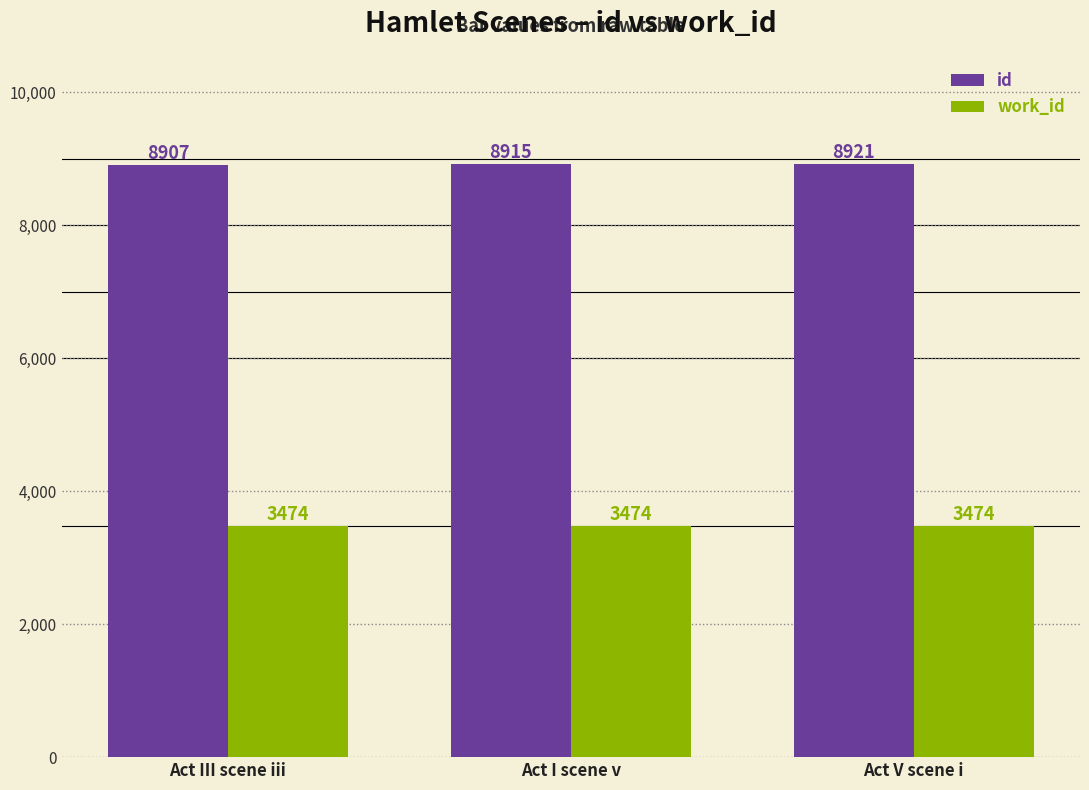

Between Act I scene v and Act V scene i, which series saw the biggest shift?

id